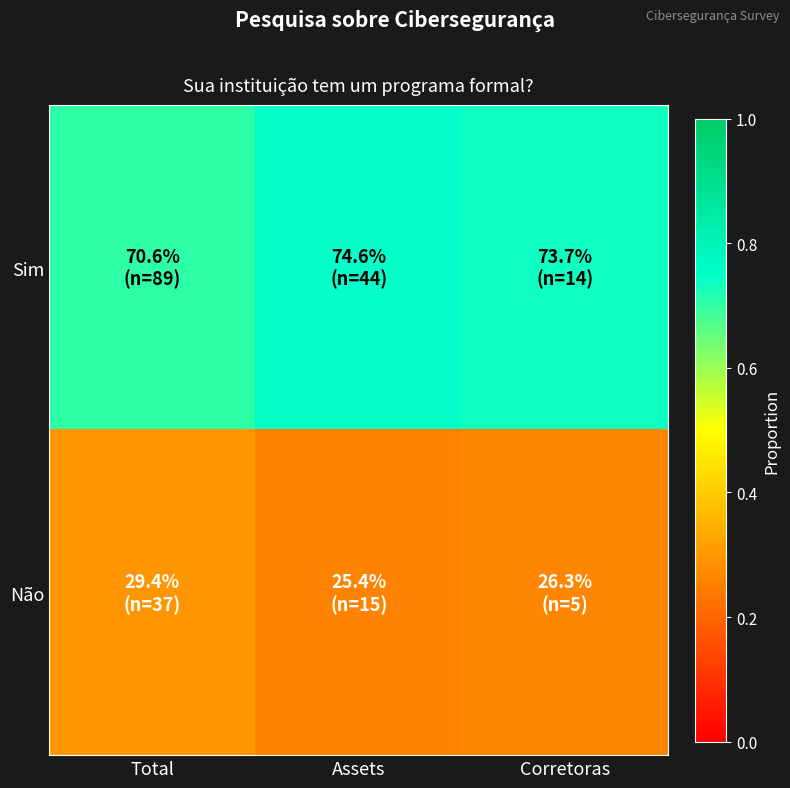

Reading left to right, transcribe all the data shown in this chart.

Sim: Total=0.7	Assets=0.7	Corretoras=0.7
Não: Total=0.3	Assets=0.3	Corretoras=0.3